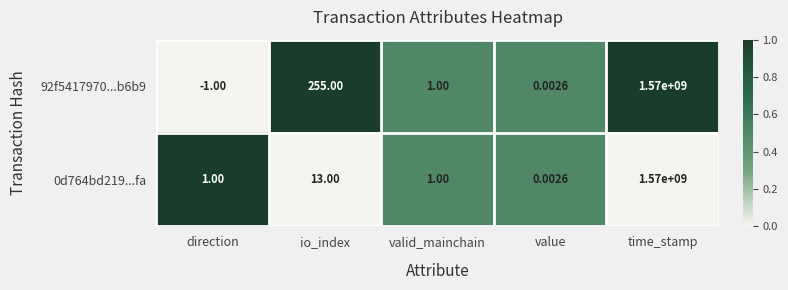

Which series has the widest spread of values?

92f5417970...b6b9